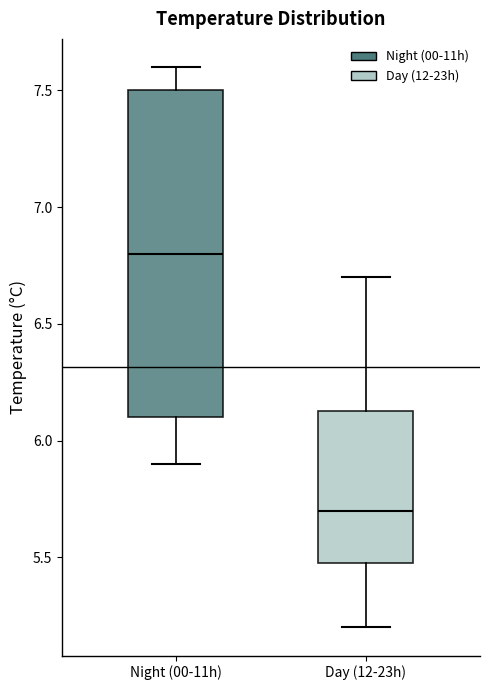

Which box's median line is the highest?

Night (00-11h)